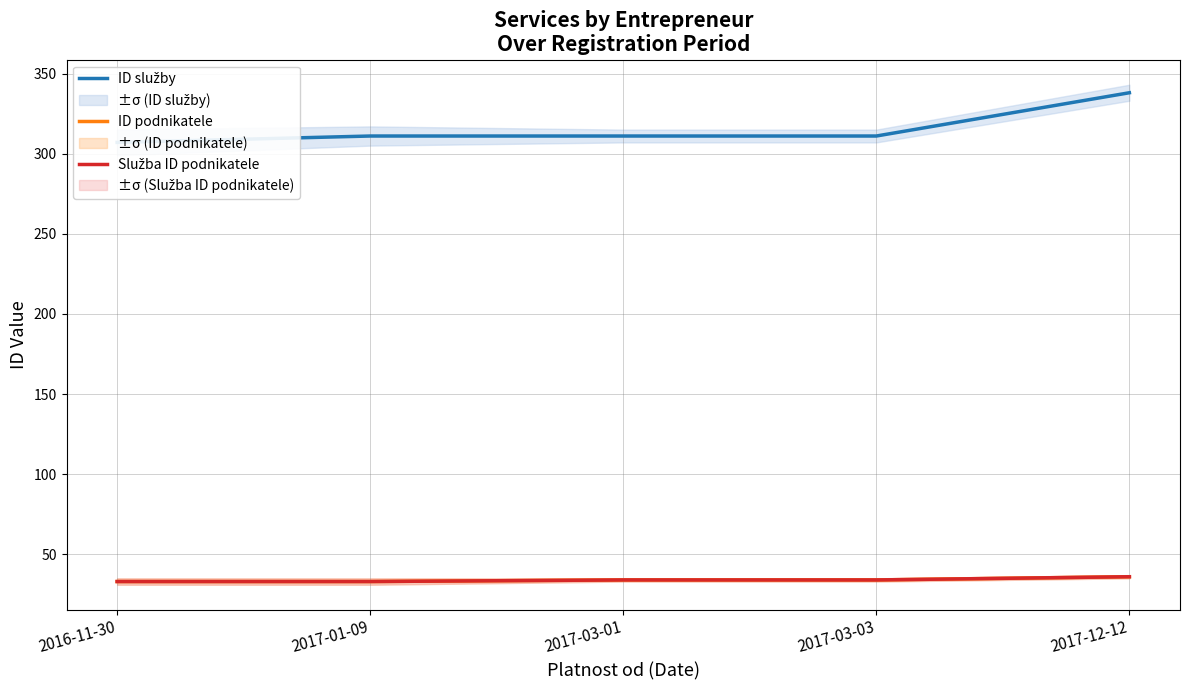

How many lines are shown in the chart?

3